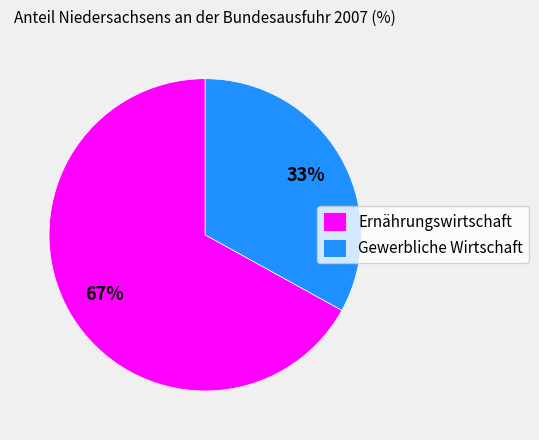

What percentage is the Ernährungswirtschaft slice, to the nearest percent?

67%